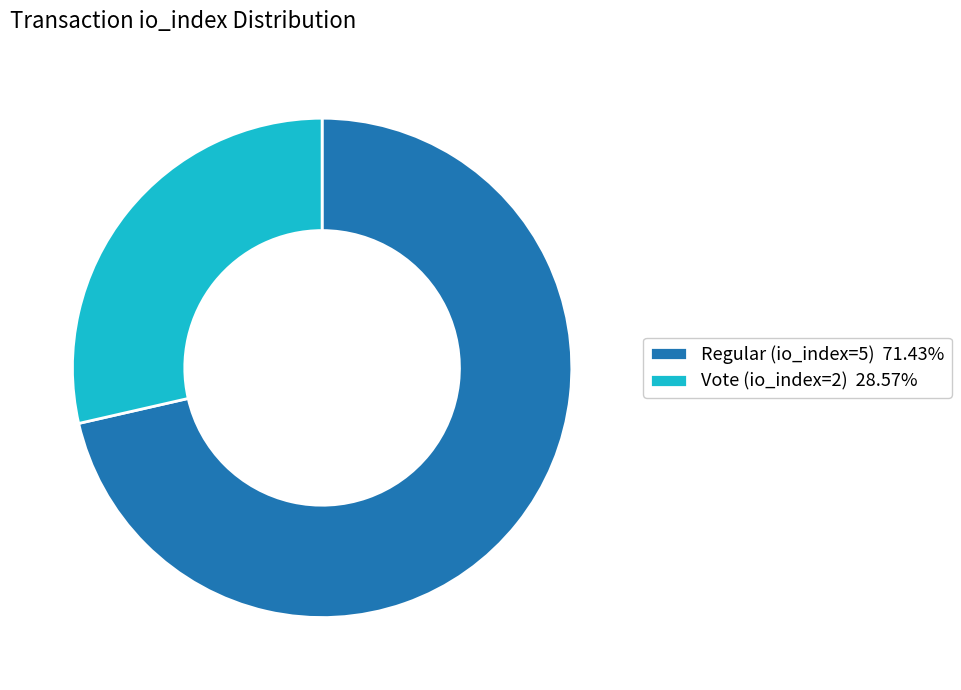

How many segments does this pie chart have?

2